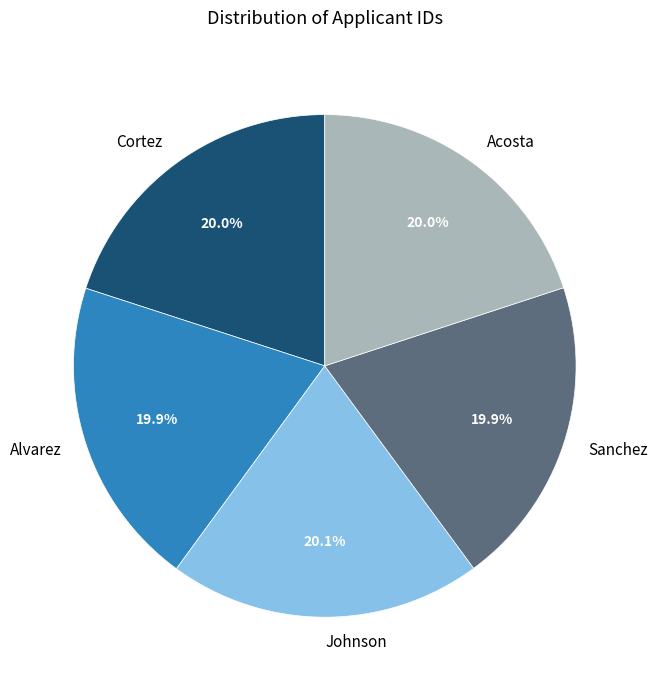

The Johnson slice represents 29% of the pie. True or false?

False